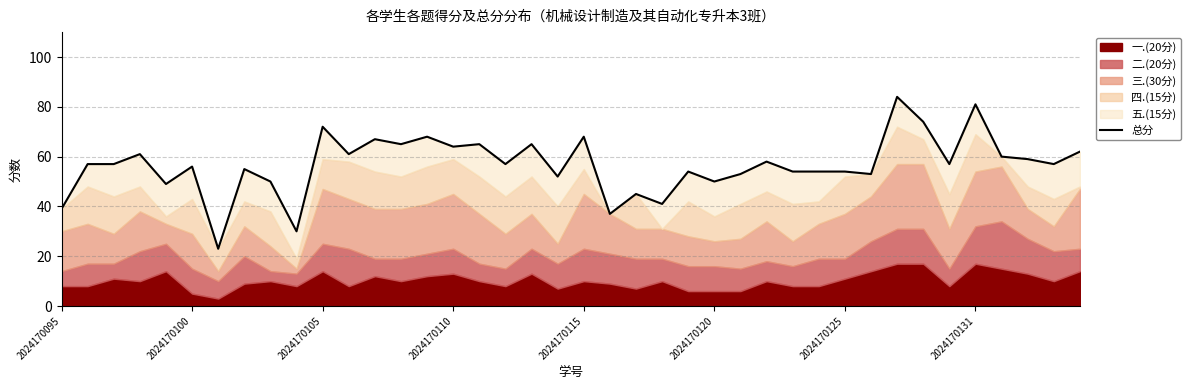

What is the difference between the values at 2024170120 and 19?

4